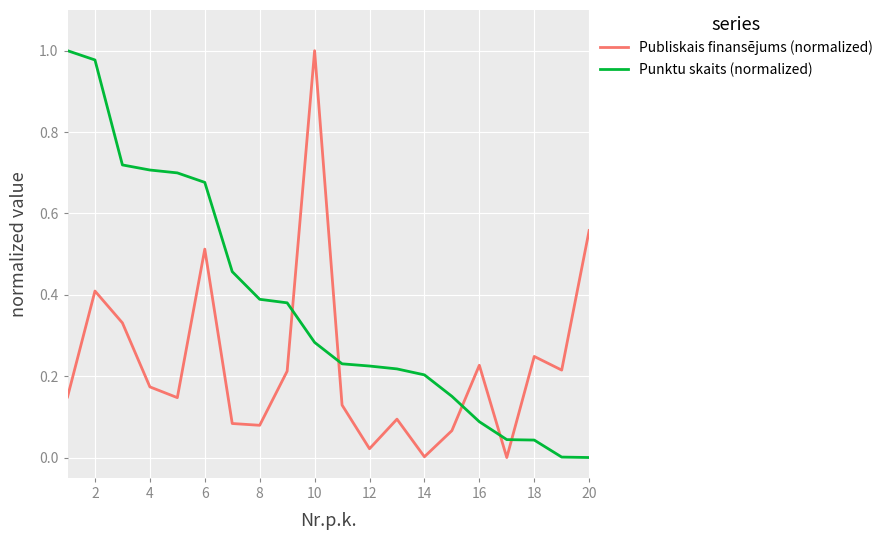

True or false: Publiskais finansējums (normalized) has more than 2 points higher than both neighbors.

True